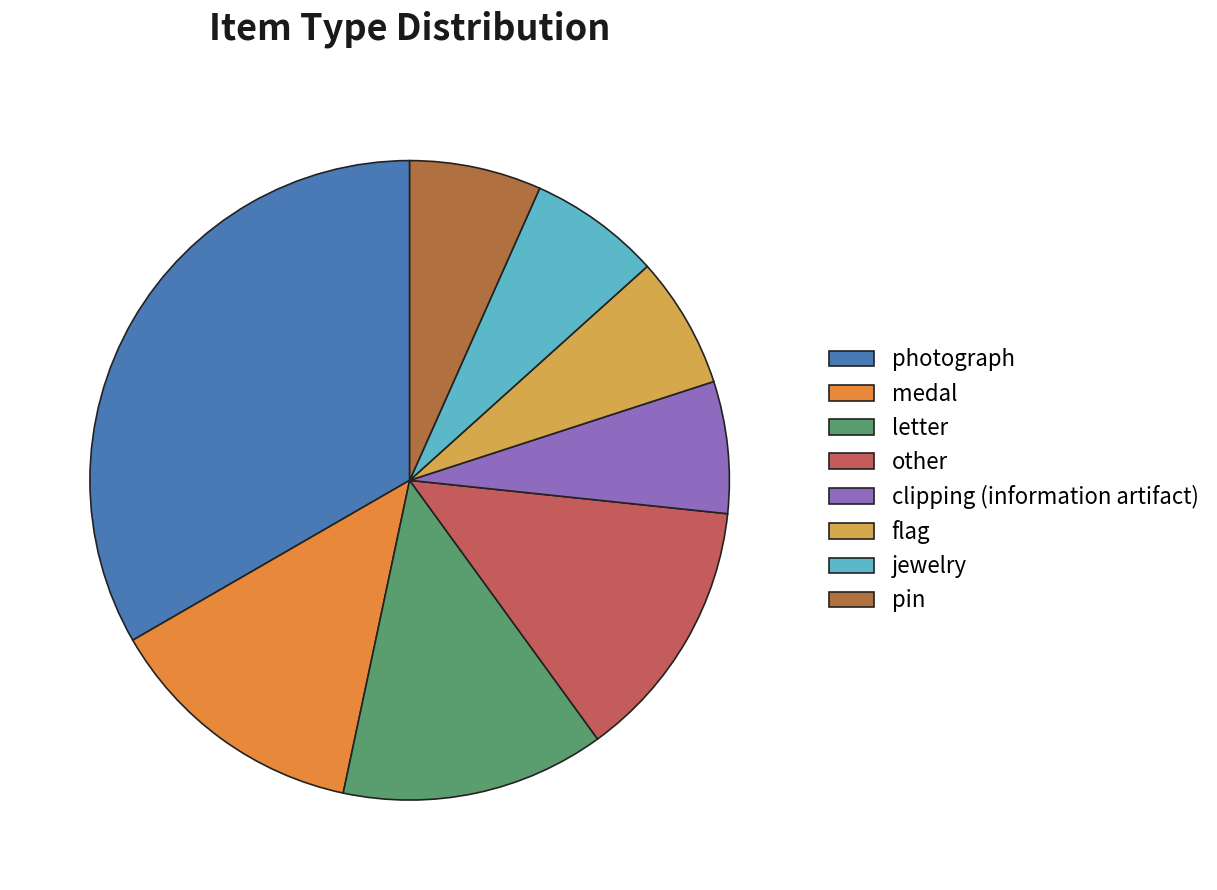

What percentage is the flag slice, to the nearest percent?

7%